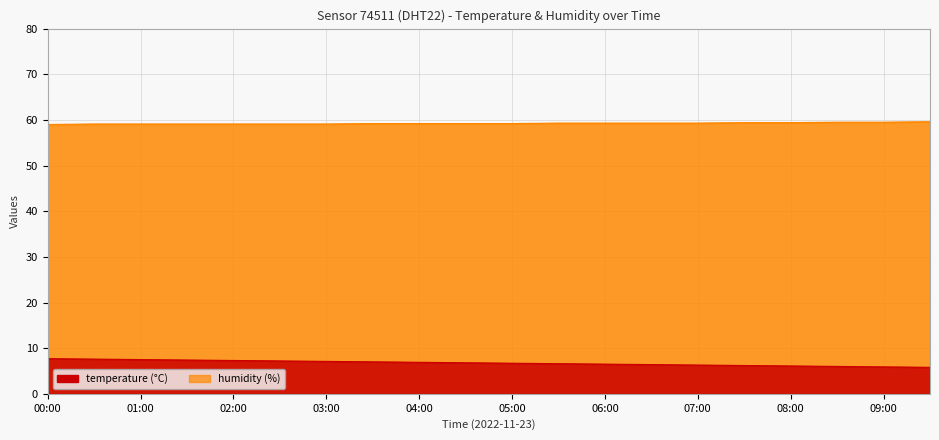

What is the value of the humidity point at the 3rd from the left?

59.1